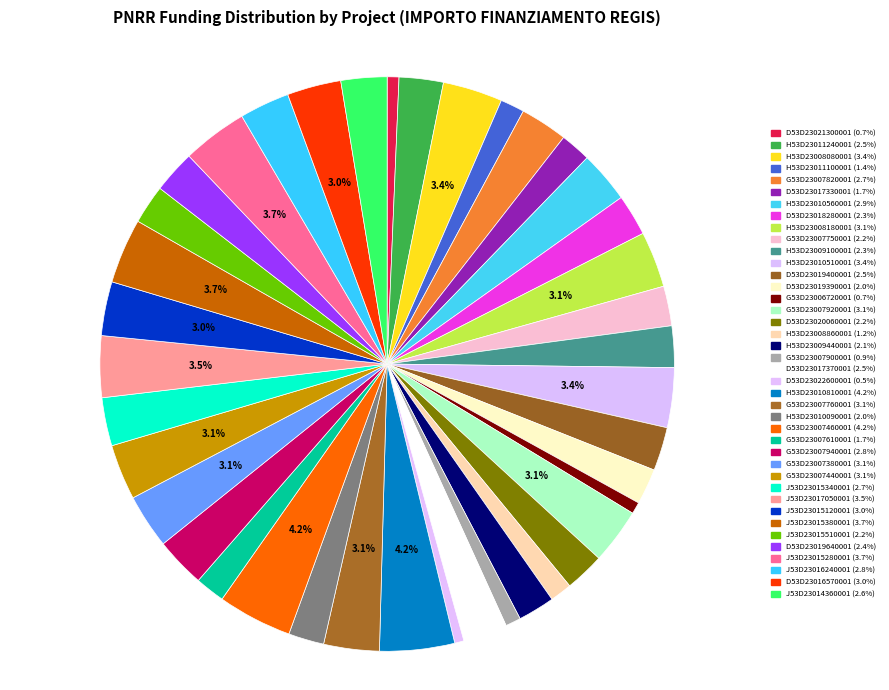

To the nearest percent, what is the difference between the largest and smallest slice percentages?

4%